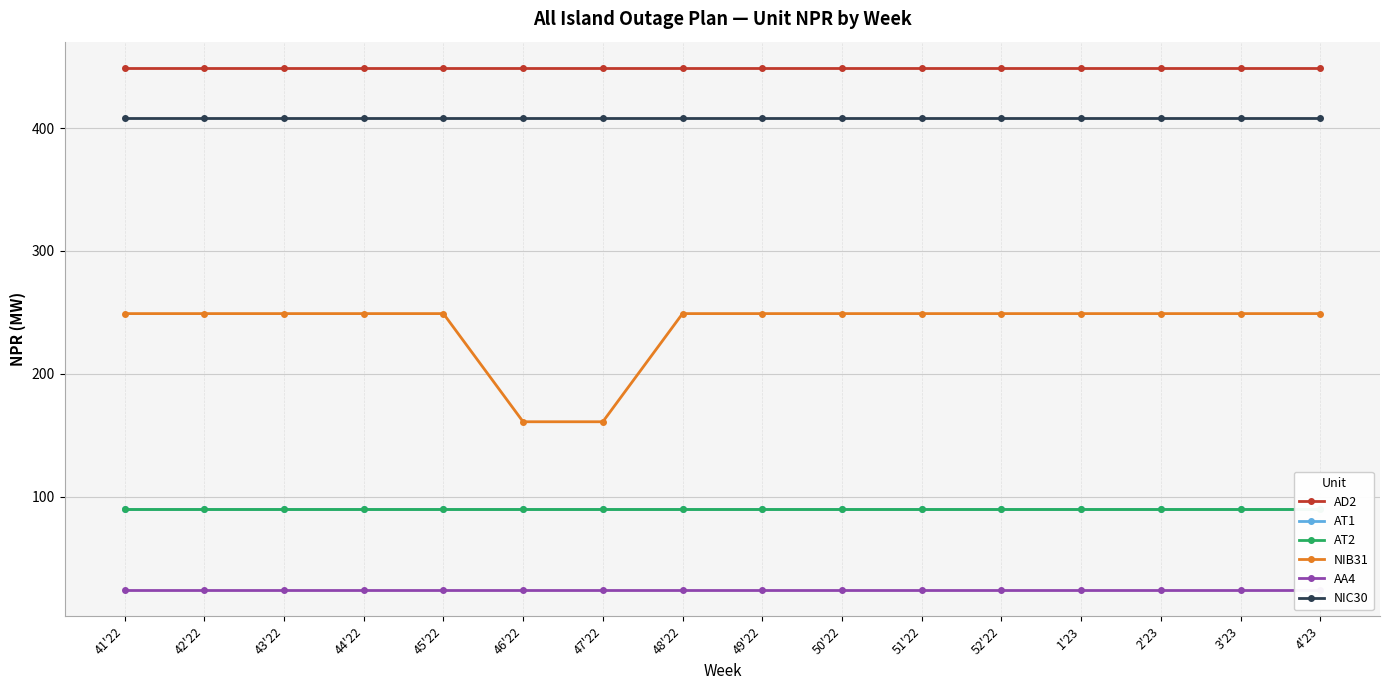

Reading left to right, list all the values displayed in this chart.

AD2: 449	449	449	449	449	449	449	449	449	449	449	449	449	449	449	449
AT1: 90	90	90	90	90	90	90	90	90	90	90	90	90	90	90	90
AT2: 90	90	90	90	90	90	90	90	90	90	90	90	90	90	90	90
NIB31: 249	249	249	249	249	161	161	249	249	249	249	249	249	249	249	249
AA4: 24	24	24	24	24	24	24	24	24	24	24	24	24	24	24	24
NIC30: 408	408	408	408	408	408	408	408	408	408	408	408	408	408	408	408